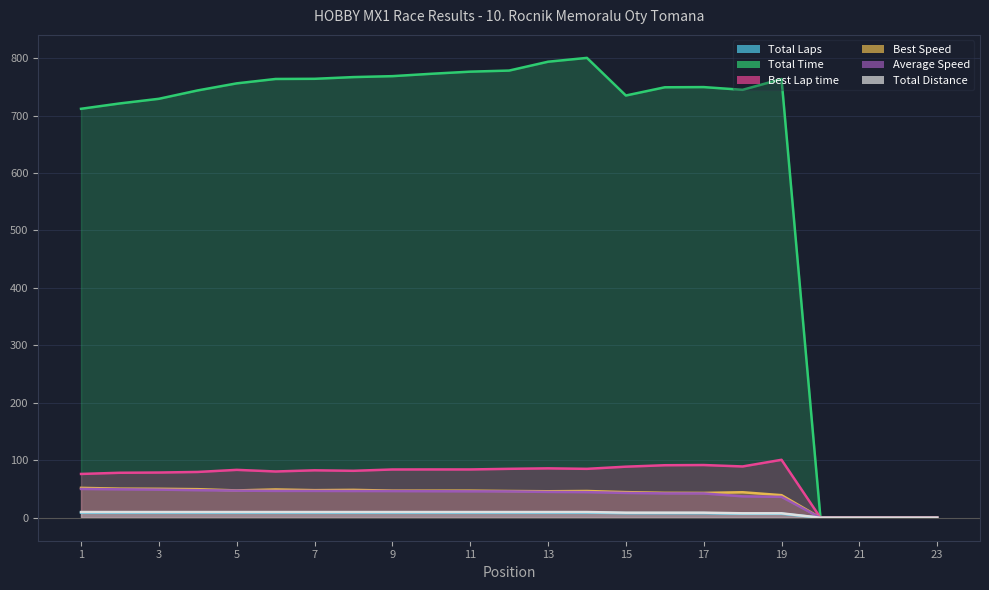

How many Total Distance values are between 7 and 9?

19